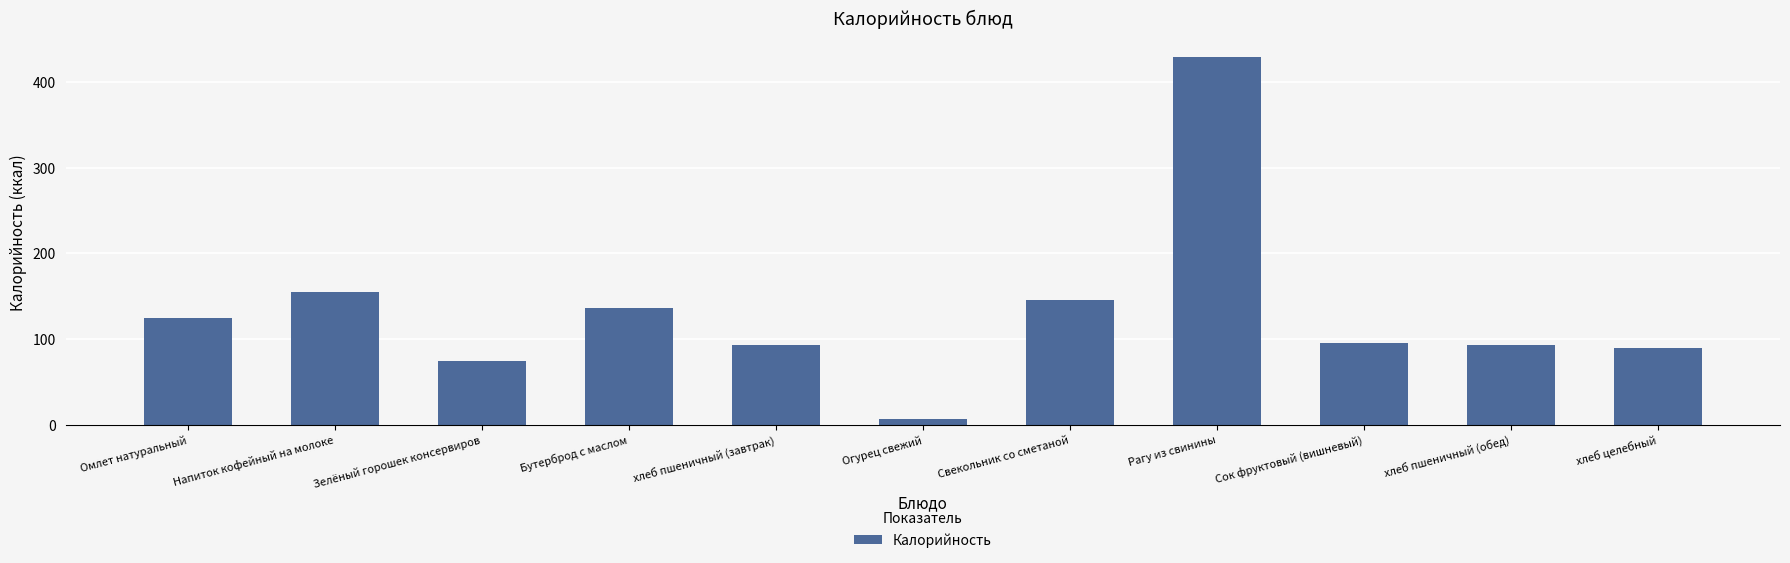

What is the change in value from Зелёный горошек консервиров to хлеб пшеничный (обед)?

+18.6